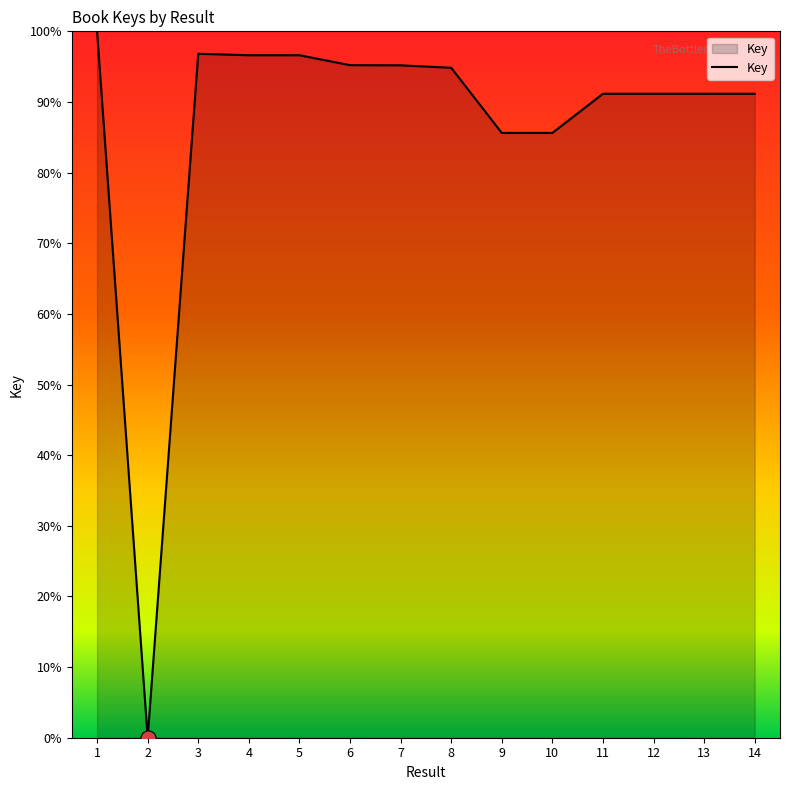

What is the change in value from 6 to 12?

-4.1